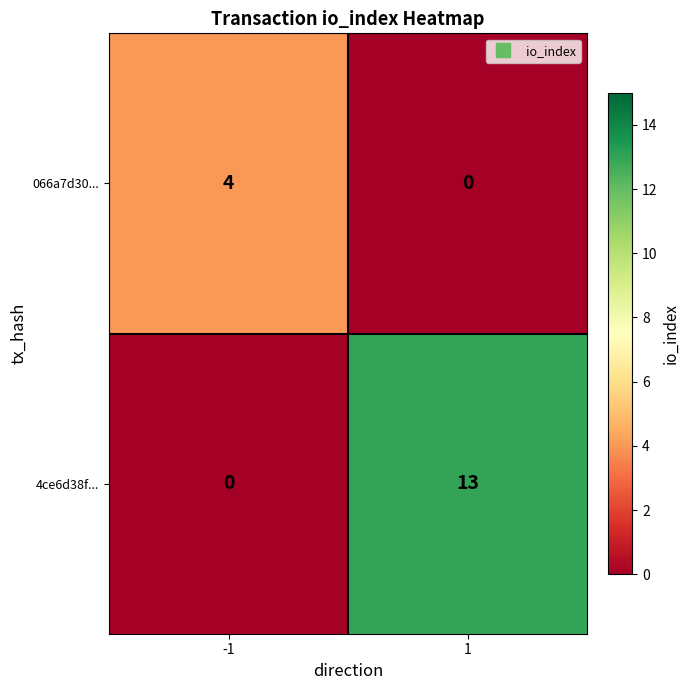

How many series are shown in this chart?

2